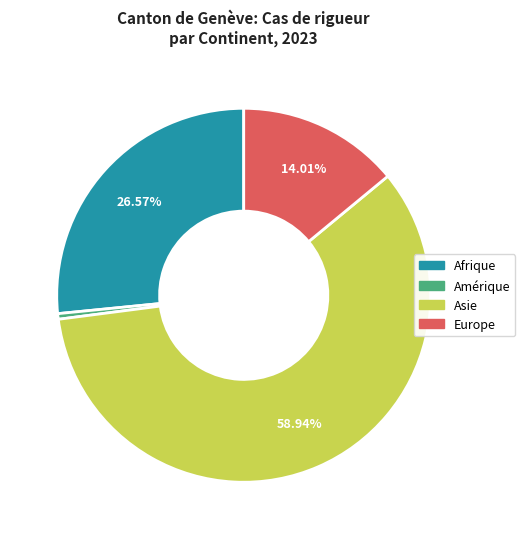

Count the number of slices in the pie.

4